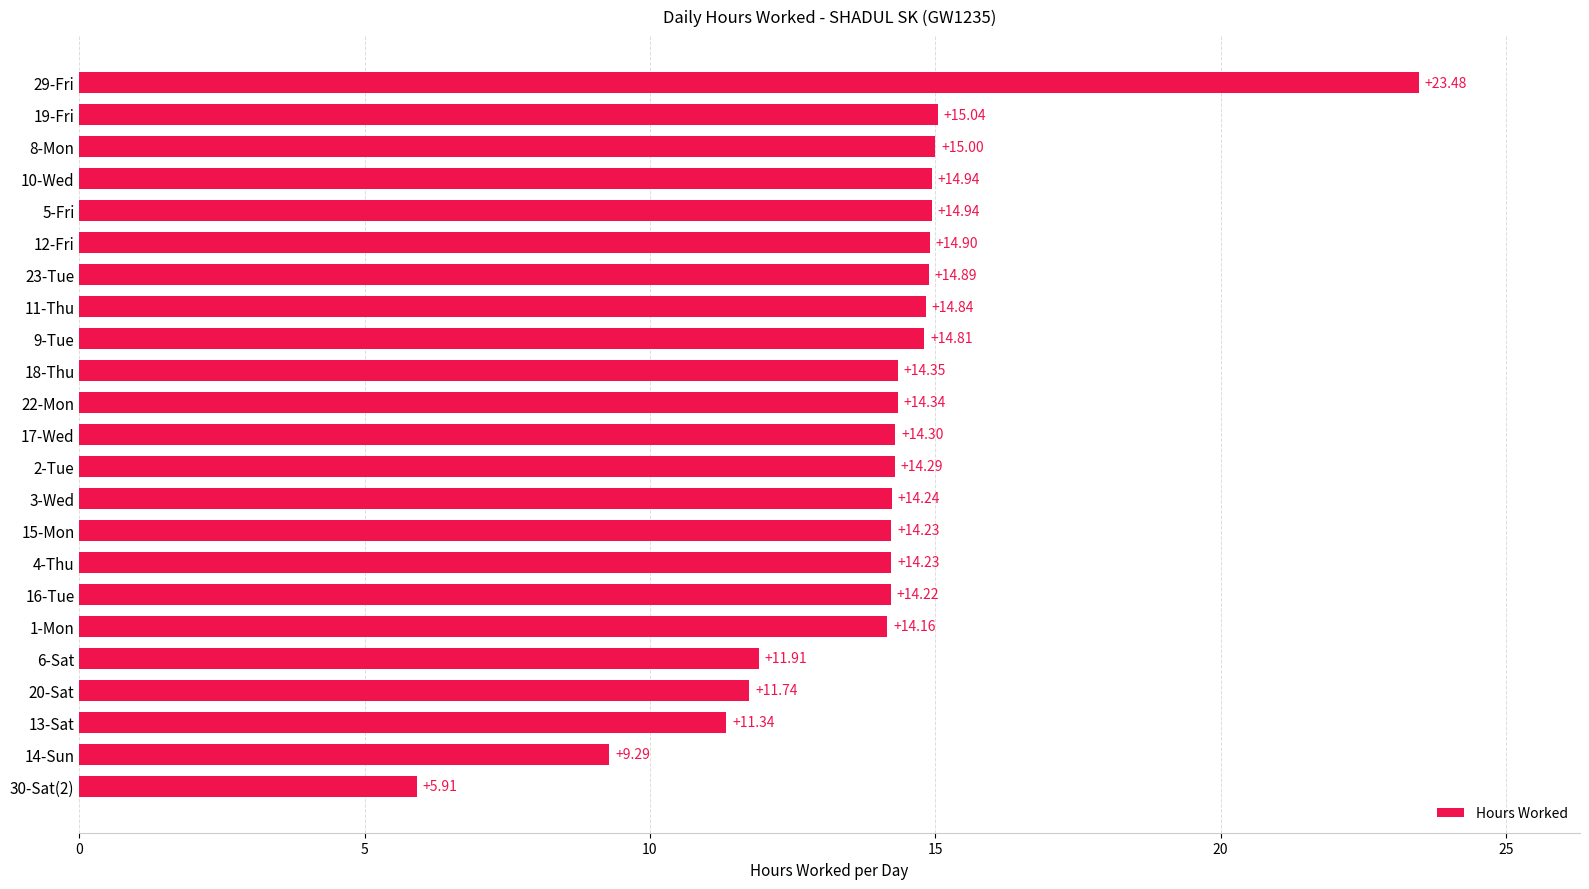

What is the change in value from 13-Sat to 3-Wed?

+2.9